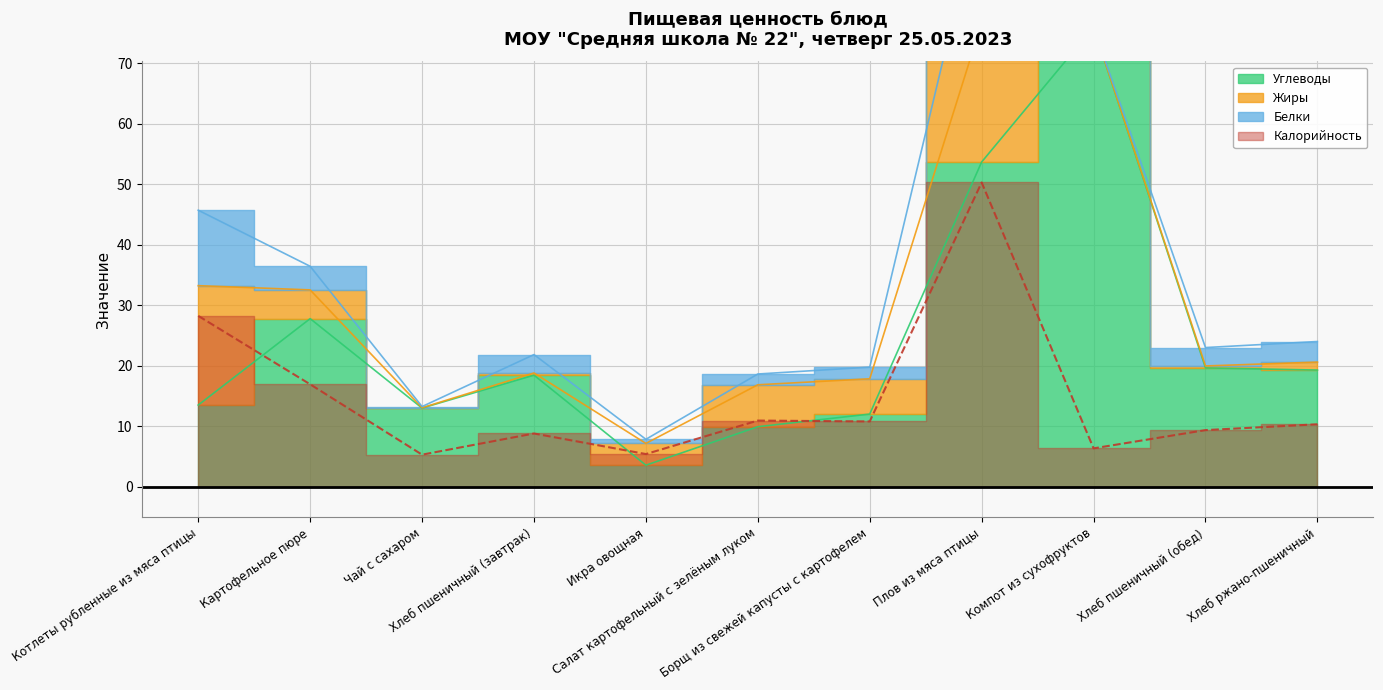

Where do Углеводы and Калорийность first cross each other?

Котлеты рубленные из мяса птицы and Картофельное пюре